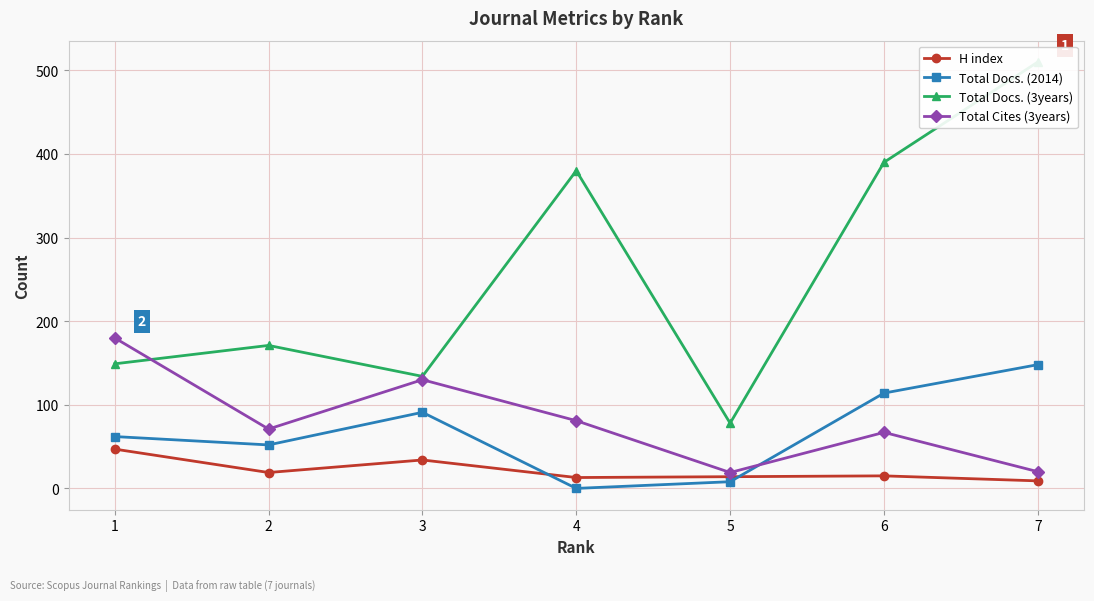

True or false: Total Docs. (3years) and Total Docs. (2014) cross at least once.

False